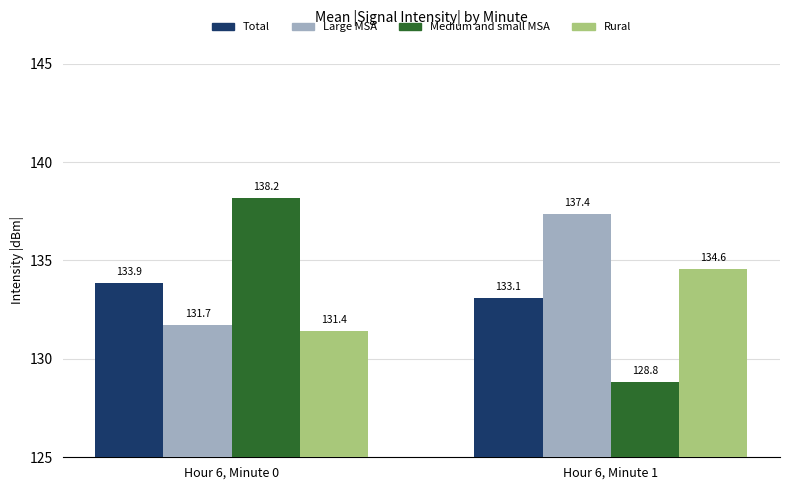

At how many categories does at least one series exceed 138?

1